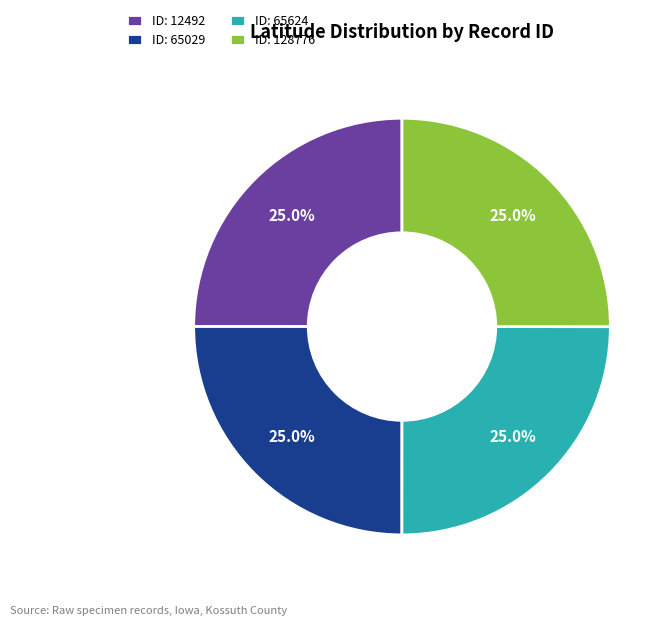

Approximately how many times larger is the value at ID: 65624 compared to ID: 65029?

1.0